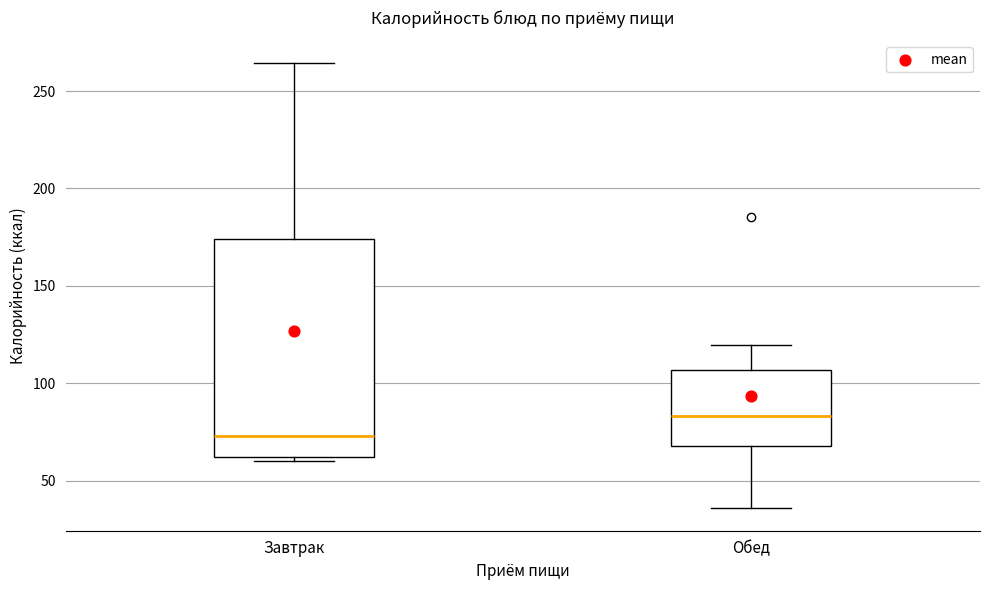

Reading left to right, transcribe this box plot: for each box, give where its median line is, the range the box spans, and where its two whiskers end, as read against the y-axis. The values are not printed on the chart, so give them approximately, as read against the axis.

Завтрак: median 75, box 60 to 175, whiskers 60 (just below the box's lower edge) to 265
Обед: median 85, box 70 to 105, whiskers 35 to 120